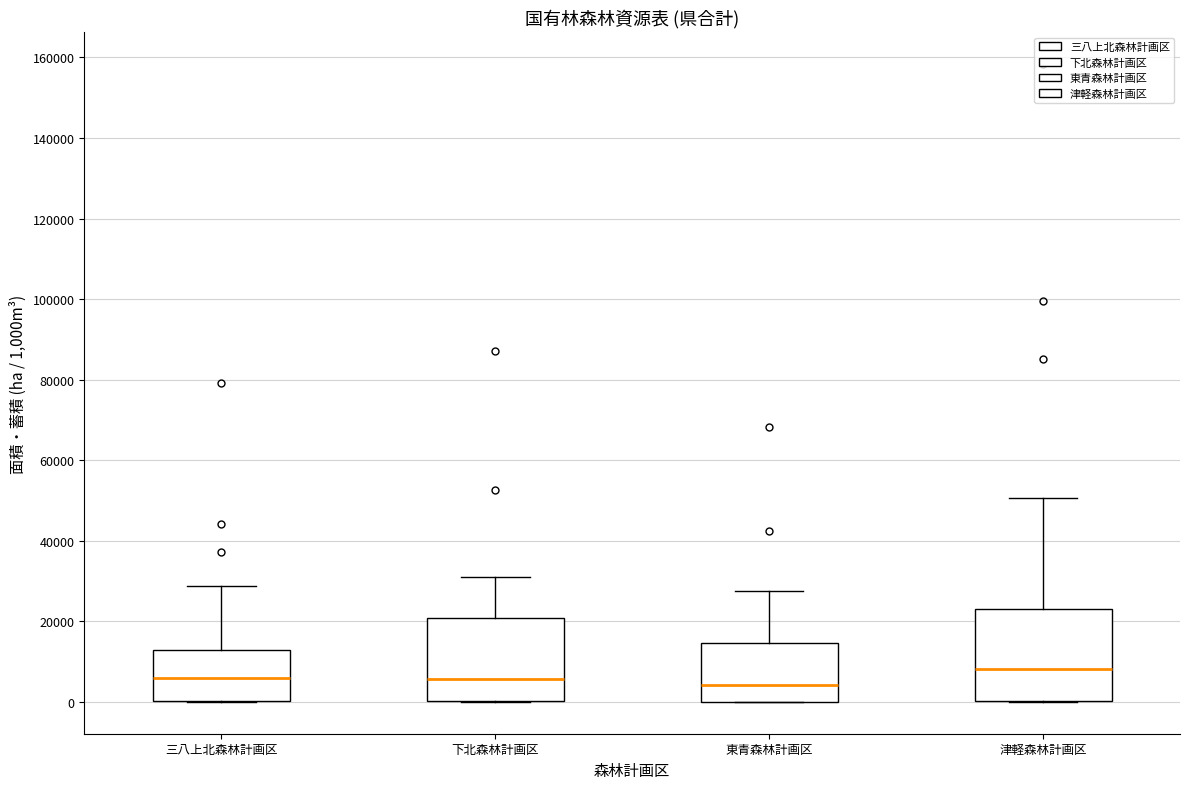

Where is the upper edge of the box for 津軽森林計画区 on the y-axis? The values are not printed on the chart, so give them approximately, as read against the axis.

24000